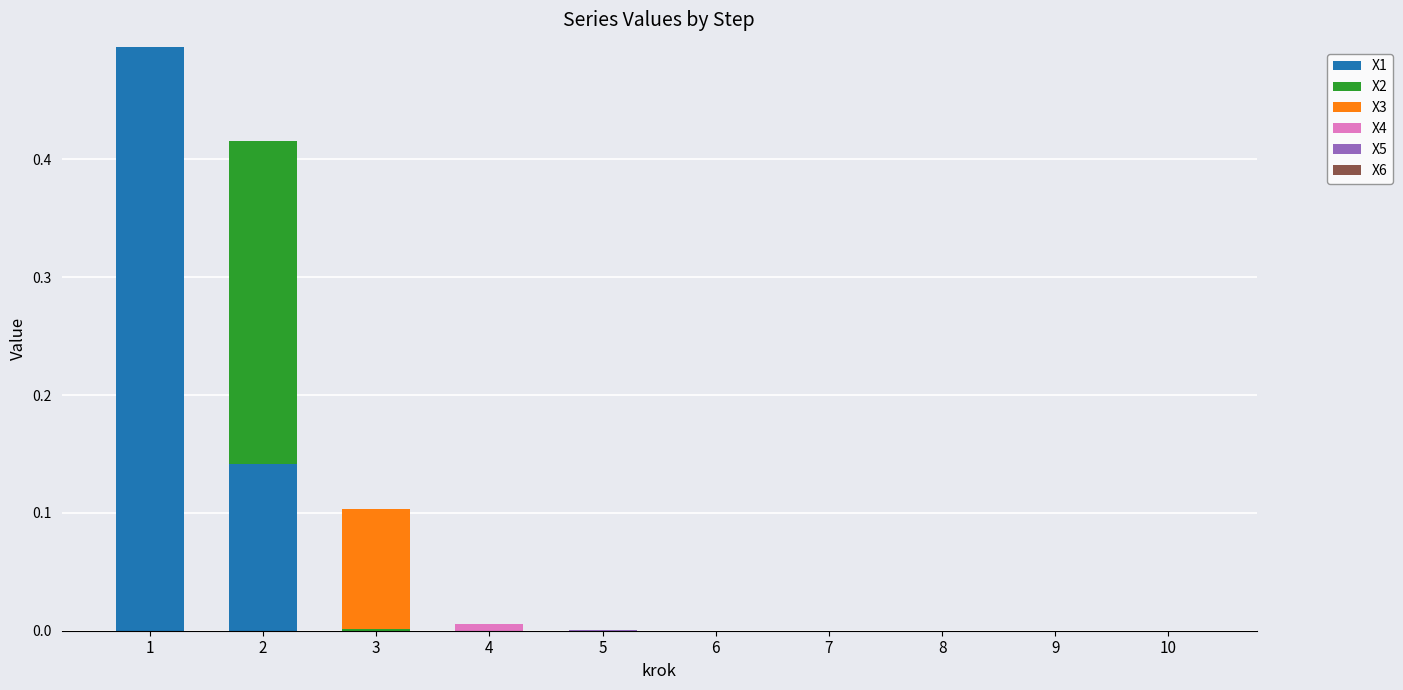

What is the highest value of the X1 series?

0.5